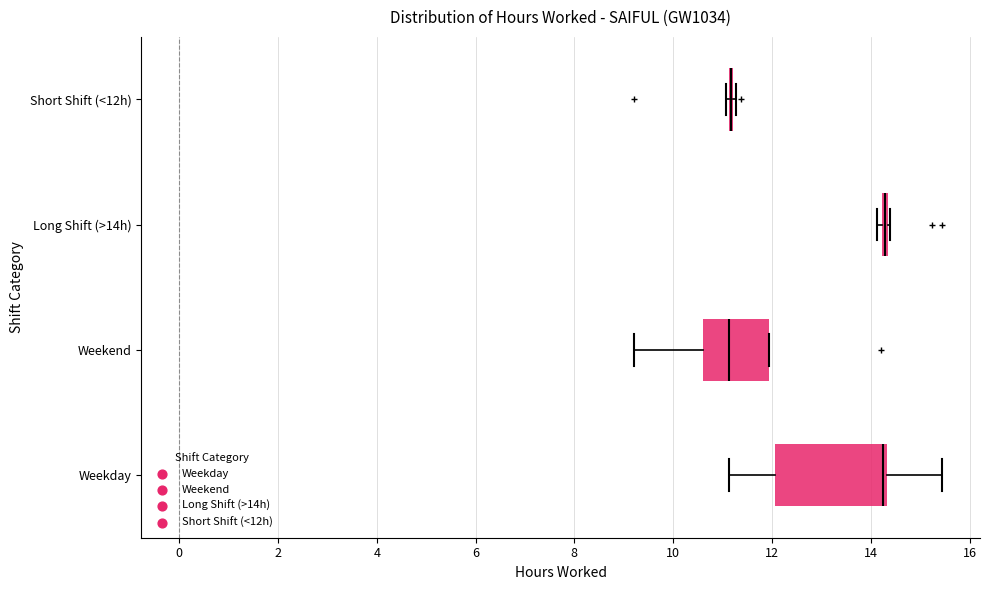

Where is the left edge of the box for Weekday on the x-axis? The values are not printed on the chart, so give them approximately, as read against the axis.

12.0